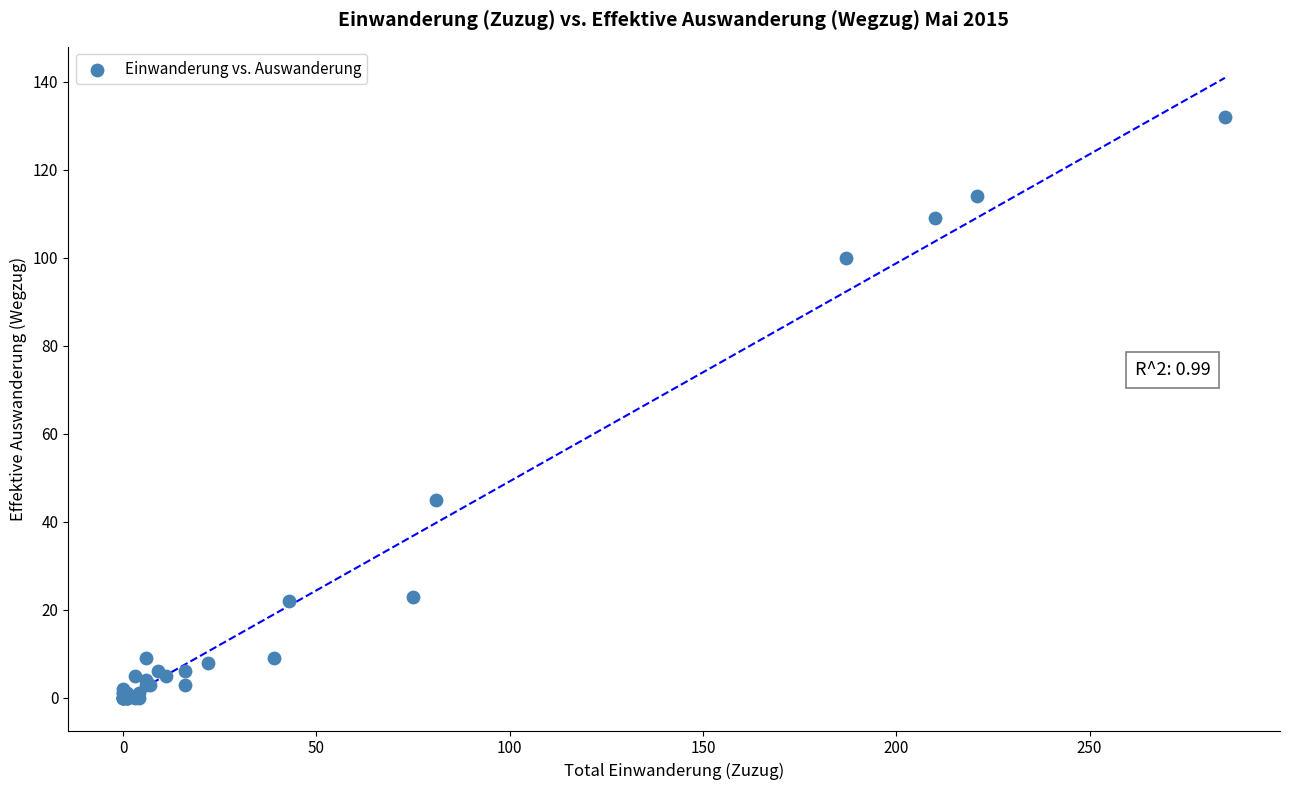

What Y value in the scatter plot is closest to 66?

45